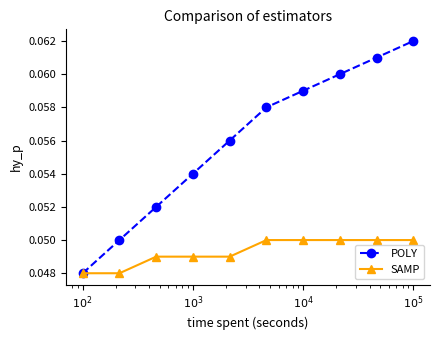

How many SAMP values are between 0 and 1?

10